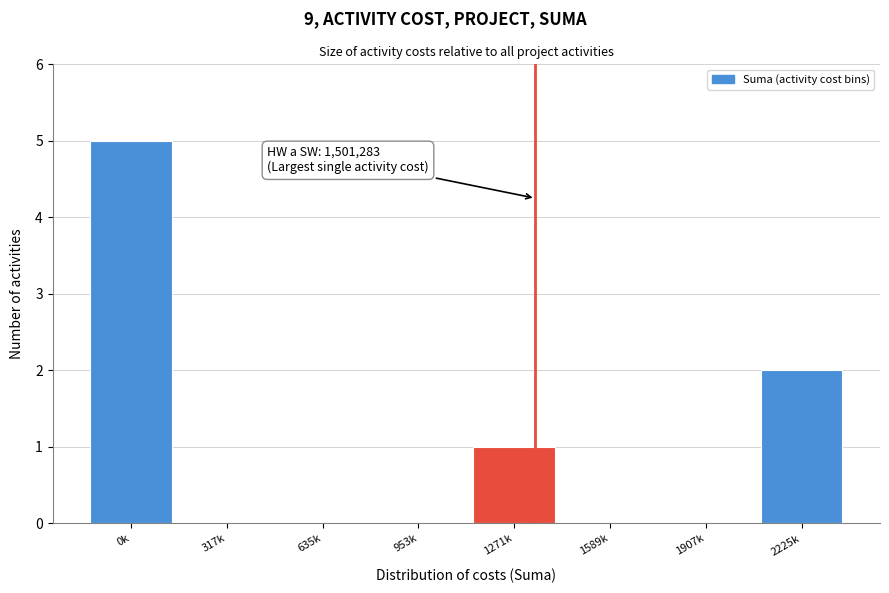

Reading right to left, list all the values displayed in this chart.

2225k=2	1907k=0	1589k=0	1271k=1	953k=0	635k=0	317k=0	0k=5